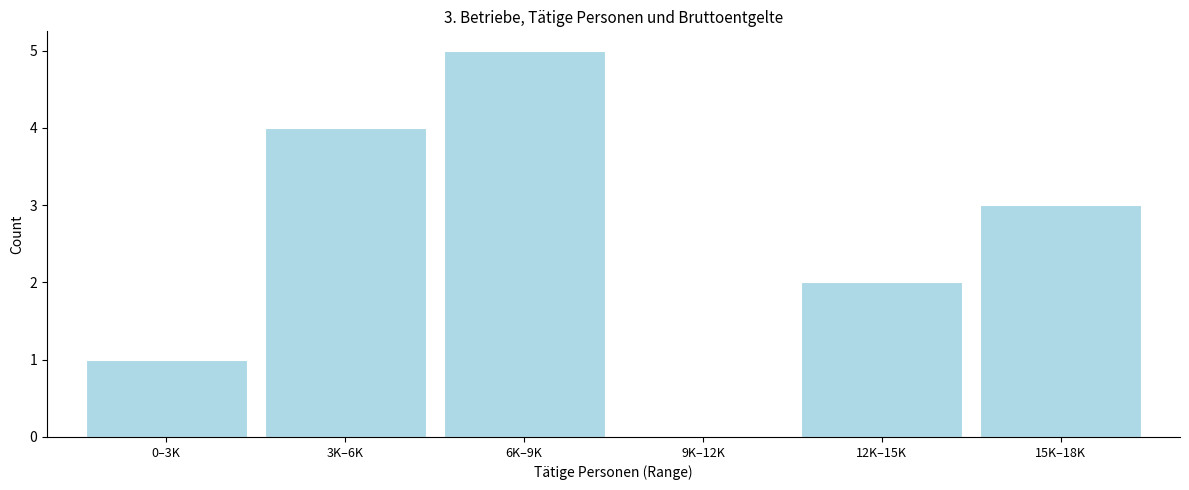

Reading left to right, extract all data points from this chart.

0–3K=1	3K–6K=4	6K–9K=5	9K–12K=0	12K–15K=2	15K–18K=3